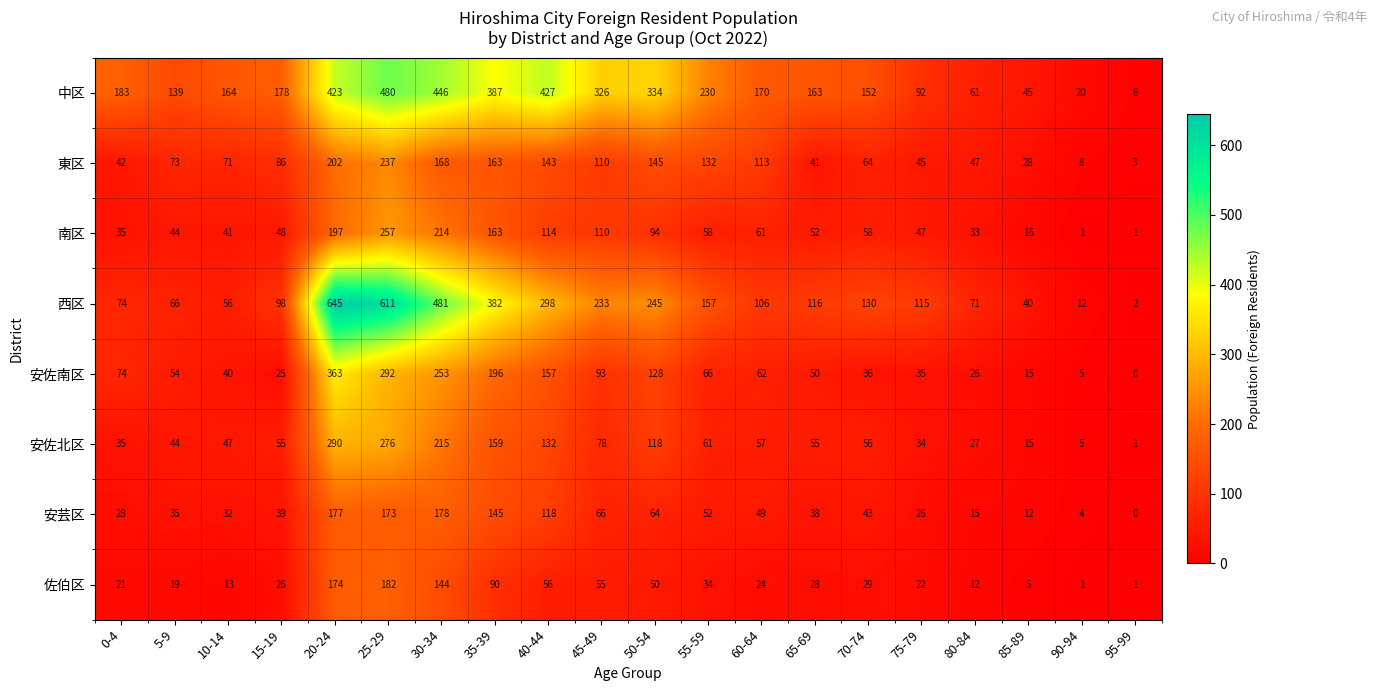

Which series has the widest spread of values?

西区